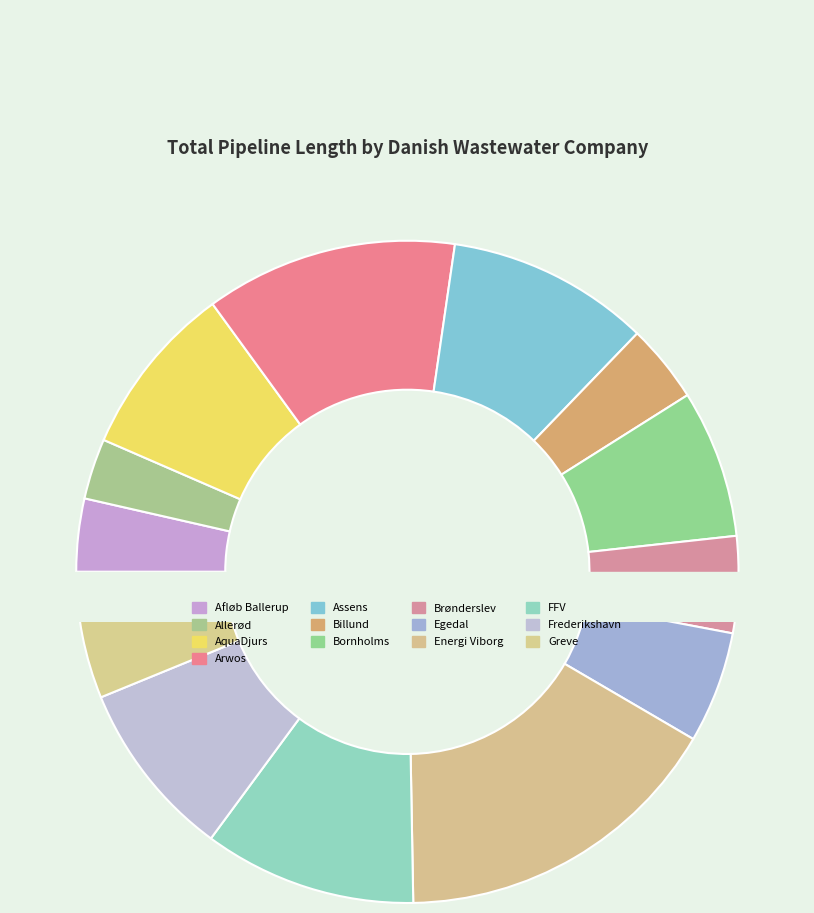

Does Frederikshavn Spildevand A/S account for over 50% of the chart?

No